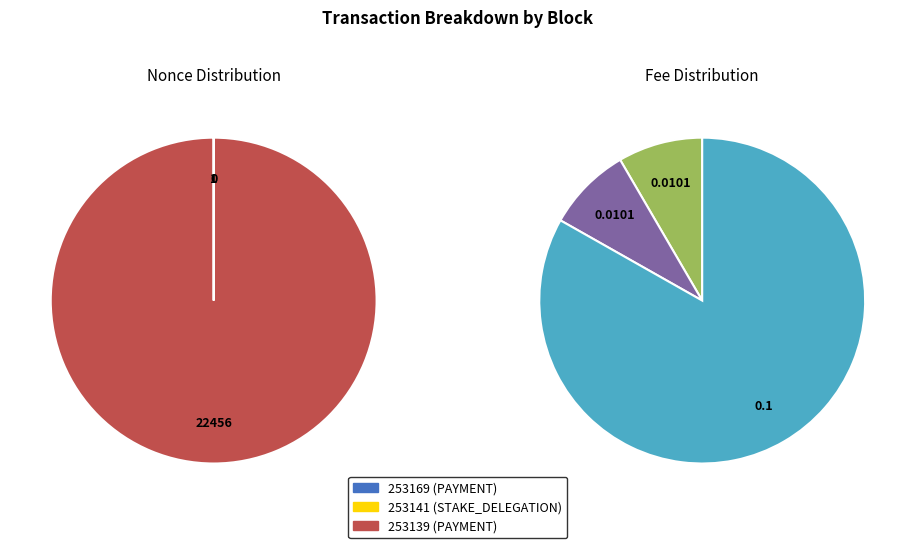

How many segments does this pie chart have?

3